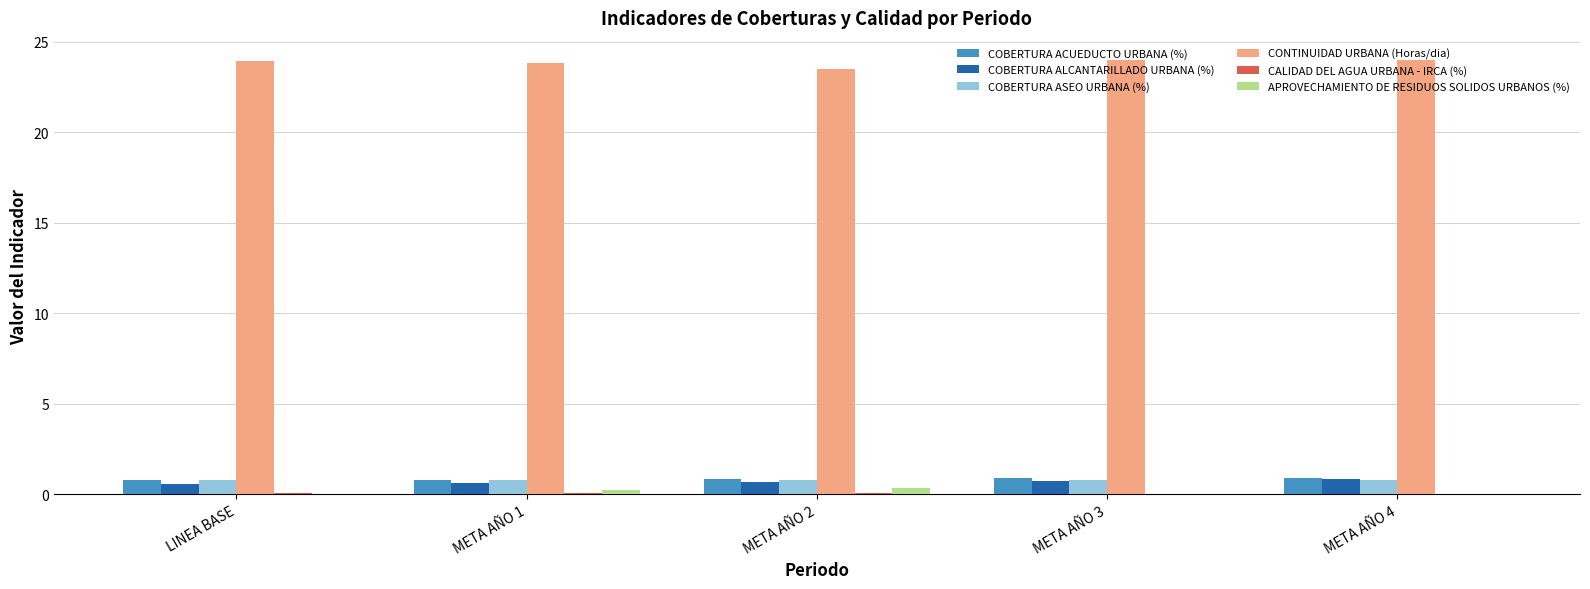

What is the highest value of the COBERTURA ALCANTARILLADO URBANA (%) series?

0.9